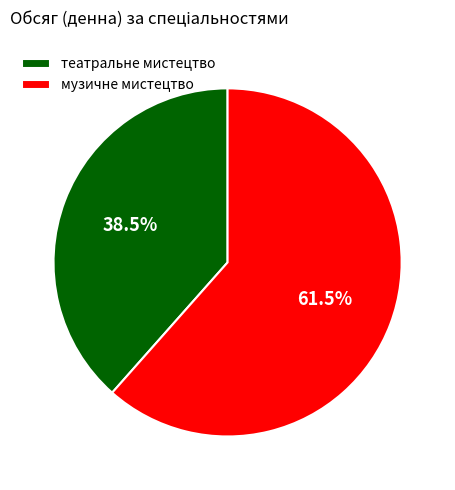

Which category has the biggest portion of the pie?

музичне мистецтво